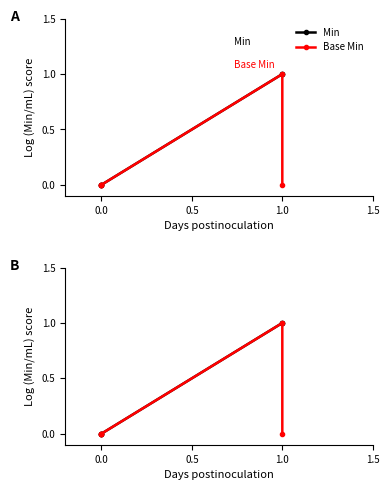

The value of Base Min at 0.0 is 0. True or false?

True